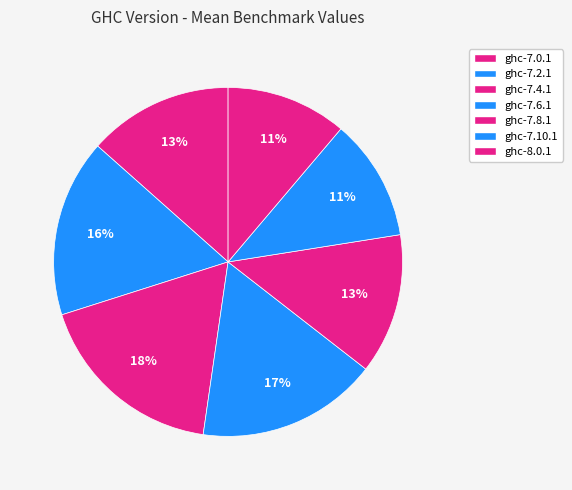

To the nearest percent, what is the average slice percentage?

14%